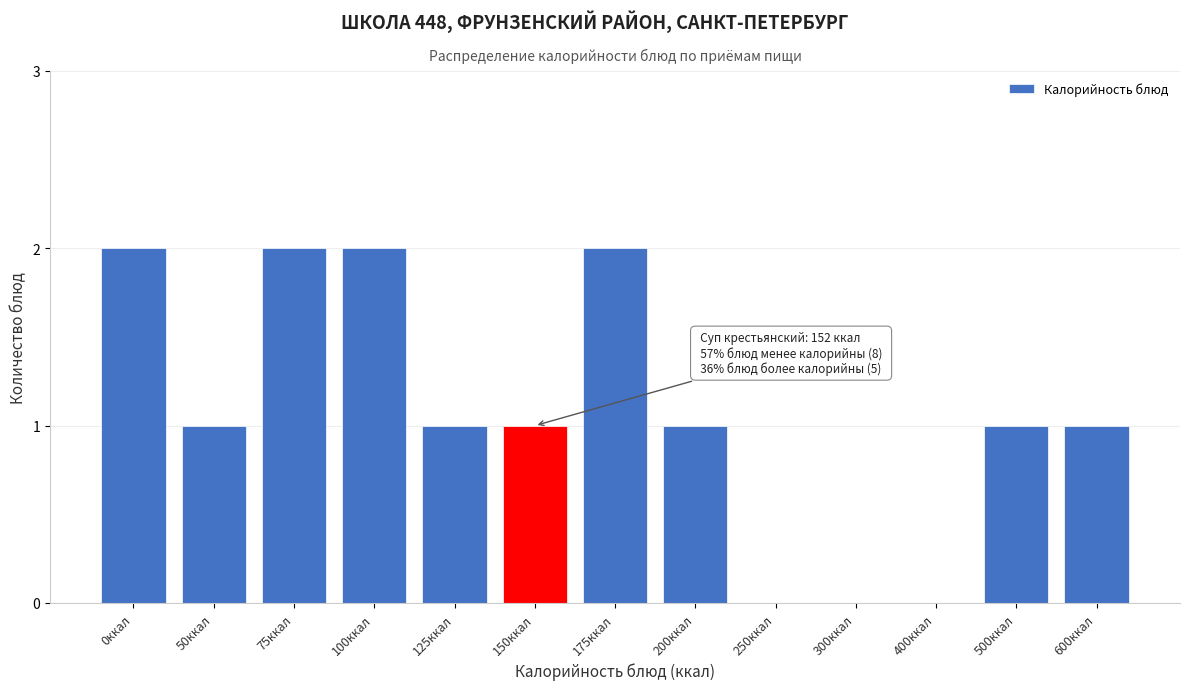

Reading left to right, transcribe all the data shown in this chart.

0ккал=2	50ккал=1	75ккал=2	100ккал=2	125ккал=1	150ккал=1	175ккал=2	200ккал=1	250ккал=0	300ккал=0	400ккал=0	500ккал=1	600ккал=1